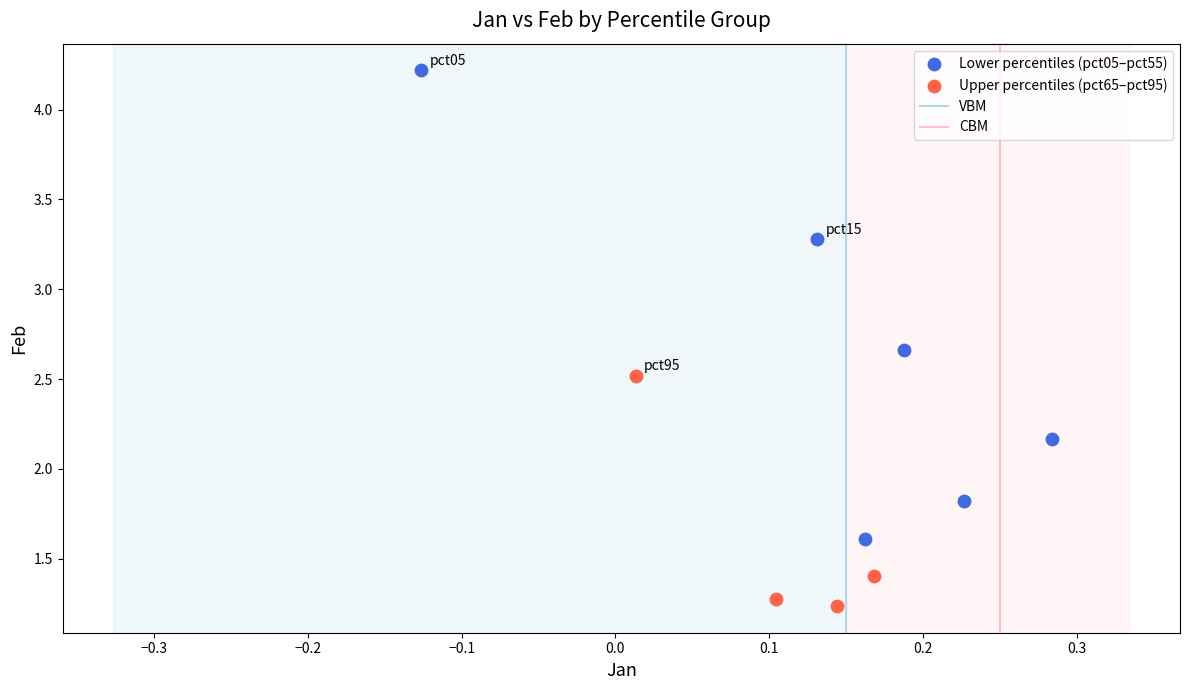

Which series reaches the minimum Y coordinate?

Upper percentiles (pct65–pct95)